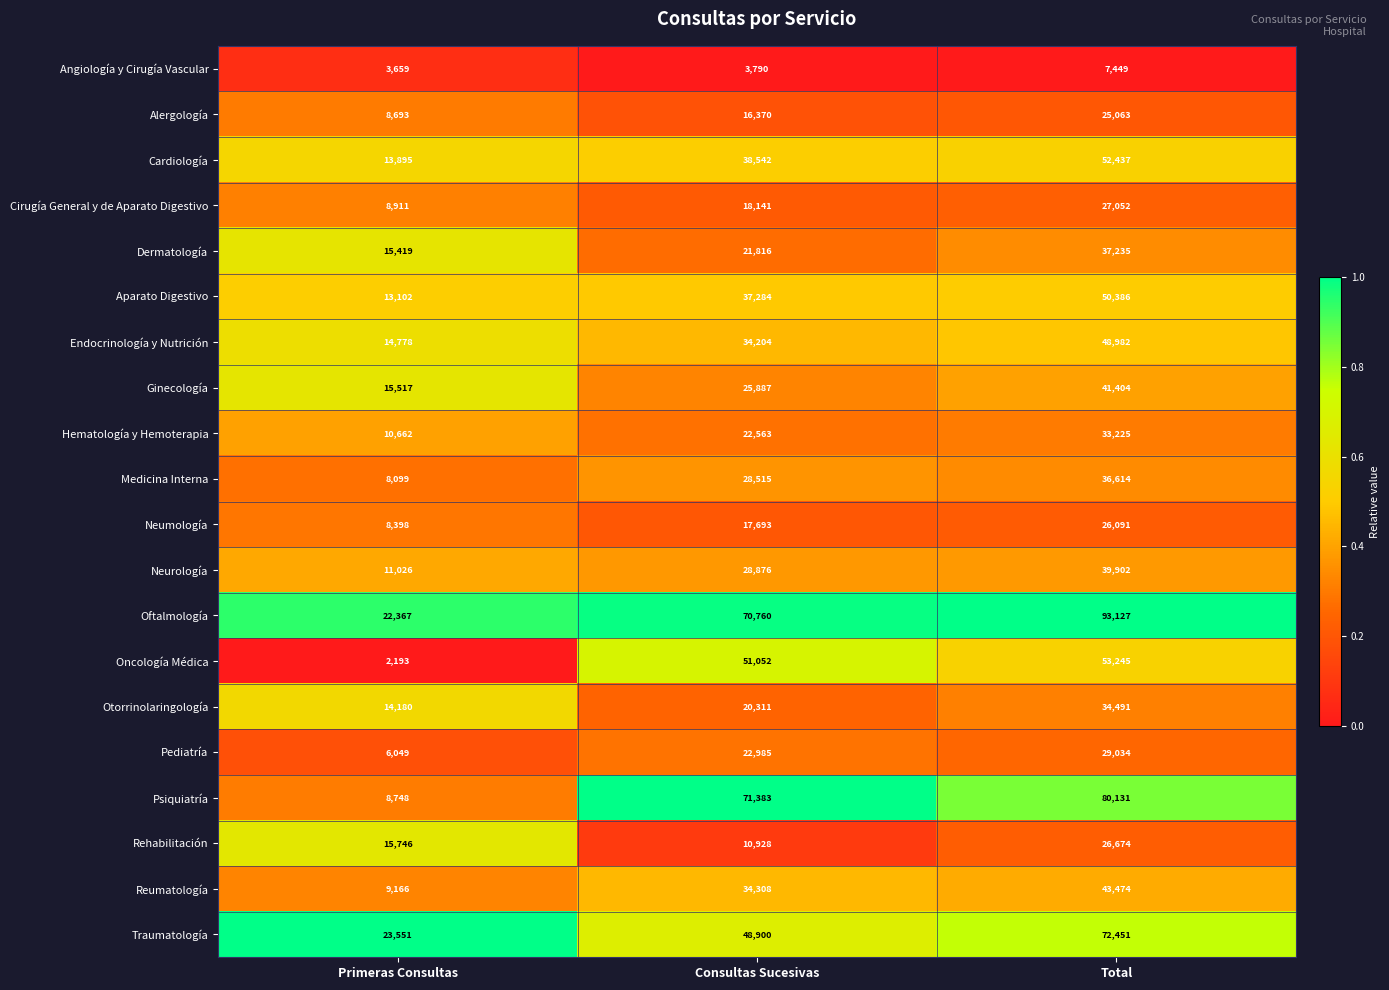

Which category has the highest value across all series?

Total